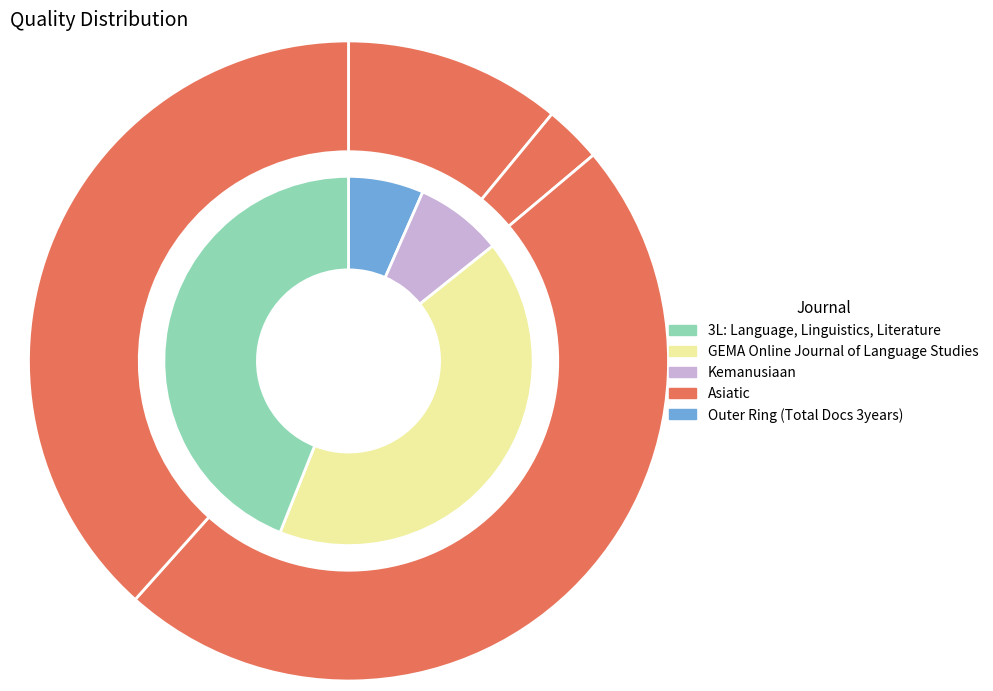

To the nearest percent, what is the difference between the GEMA Online Journal of Language Studies and 3L: Language, Linguistics, Literature slice percentages?

2%